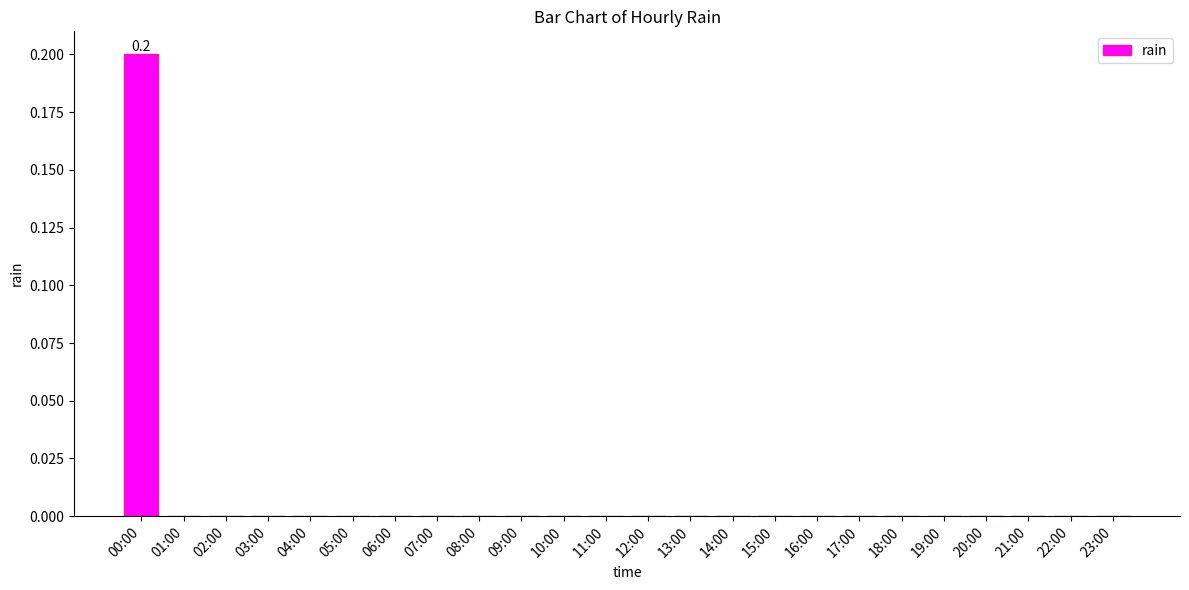

What is the maximum value shown in the chart?

0.2